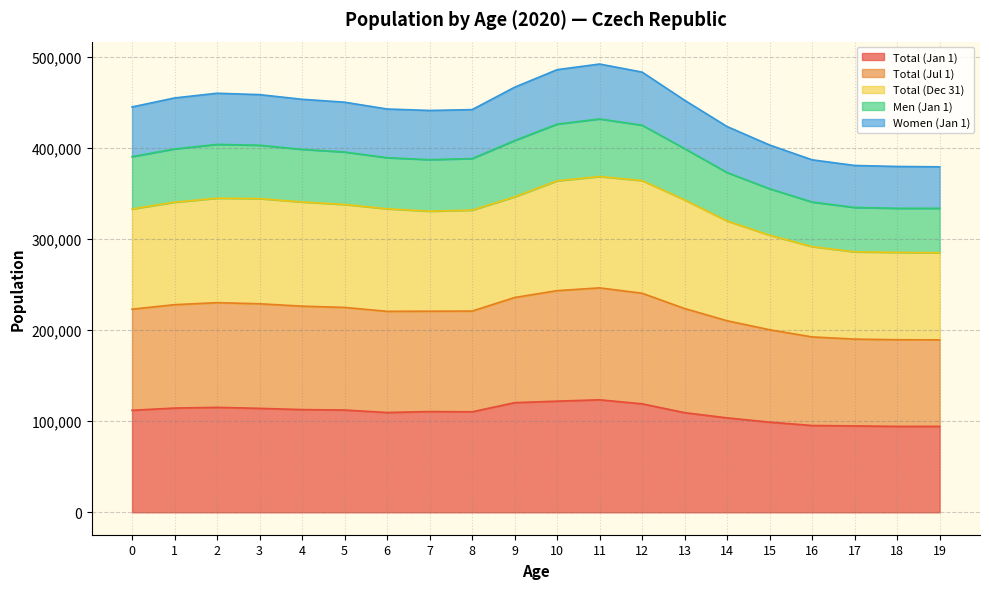

Does the chart have visible grid lines?

Yes